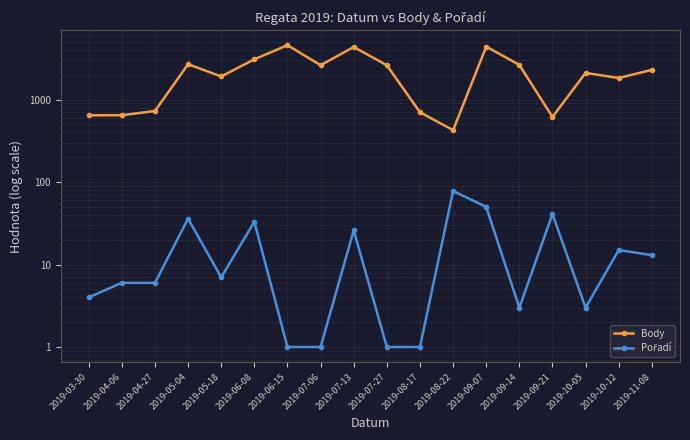

Reading left to right, list all the values displayed in this chart.

Body: 645	646	728	2685	1908	3079	4570	2610	4344	2610	703	426	4390	2637	616	2108	1826	2294
Pořadí: 4	6	6	36	7	33	1	1	26	1	1	78	50	3	41	3	15	13